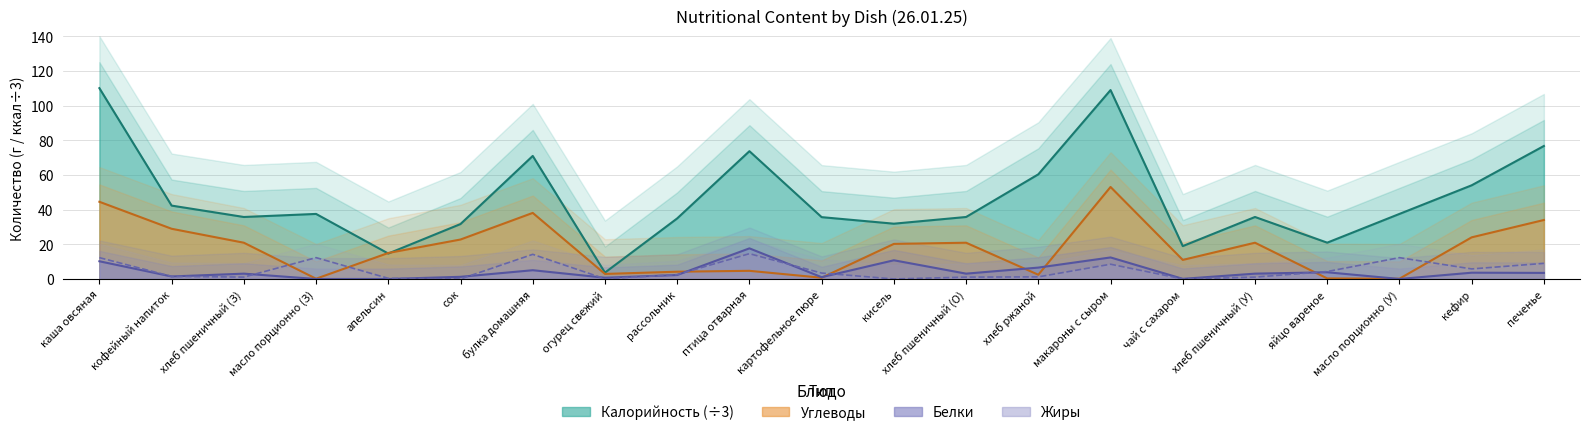

How many lines are shown in the chart?

4